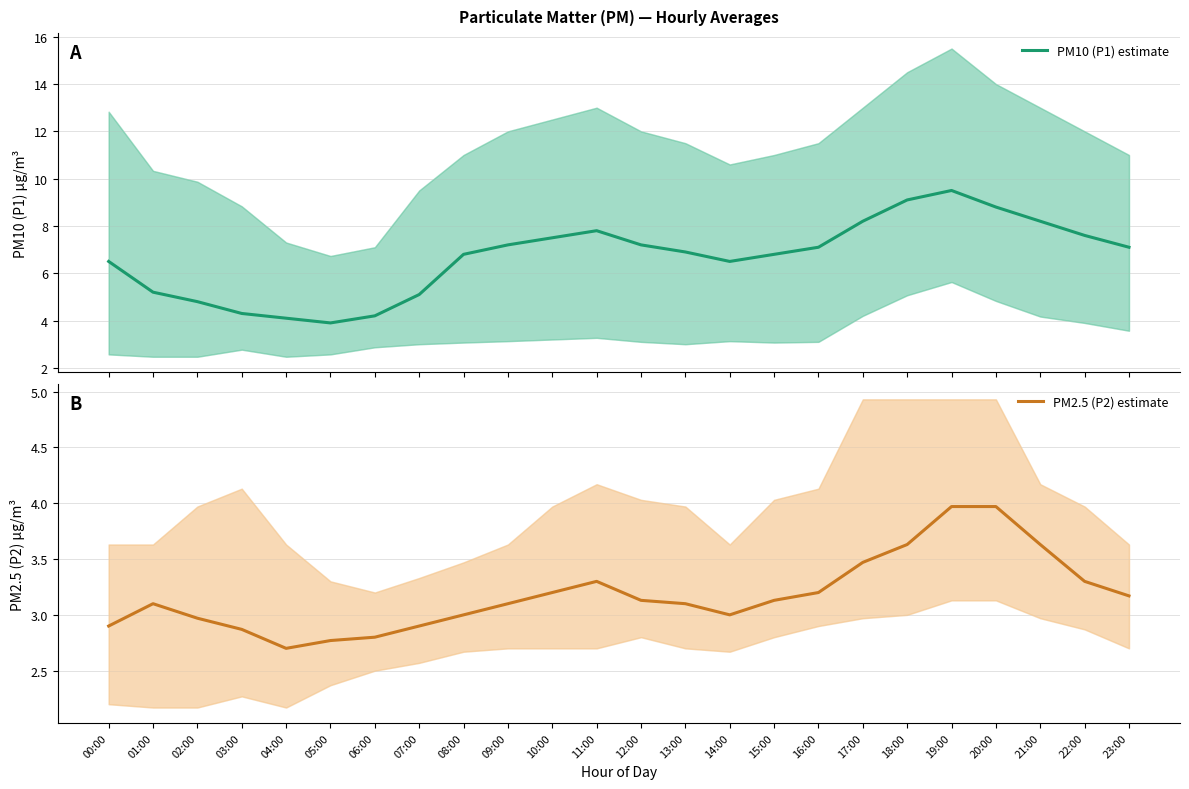

True or false: PM2.5 (P2) estimate has more than 0 points higher than both neighbors.

True